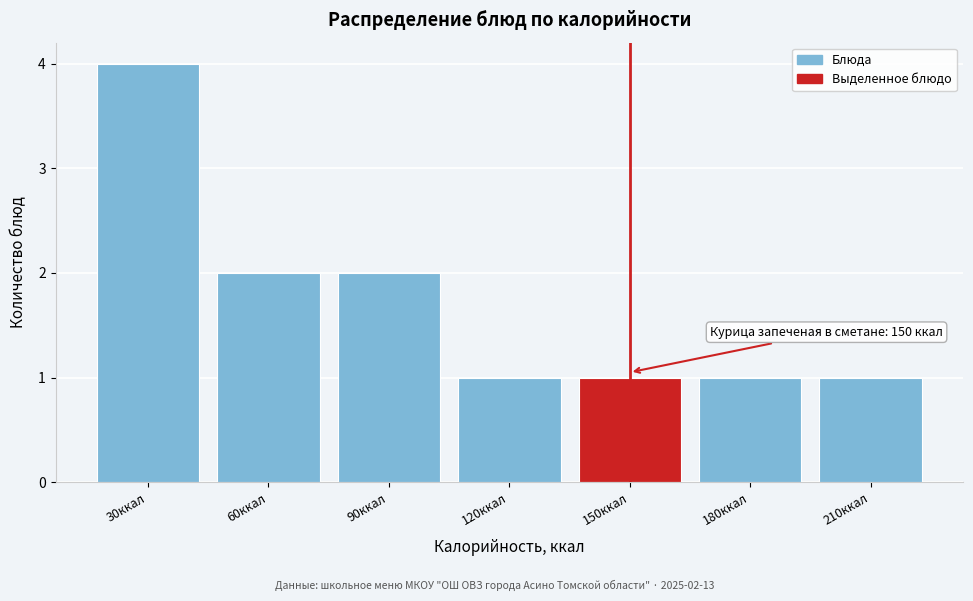

Reading left to right, extract all data points from this chart.

4	2	2	1	1	1	1